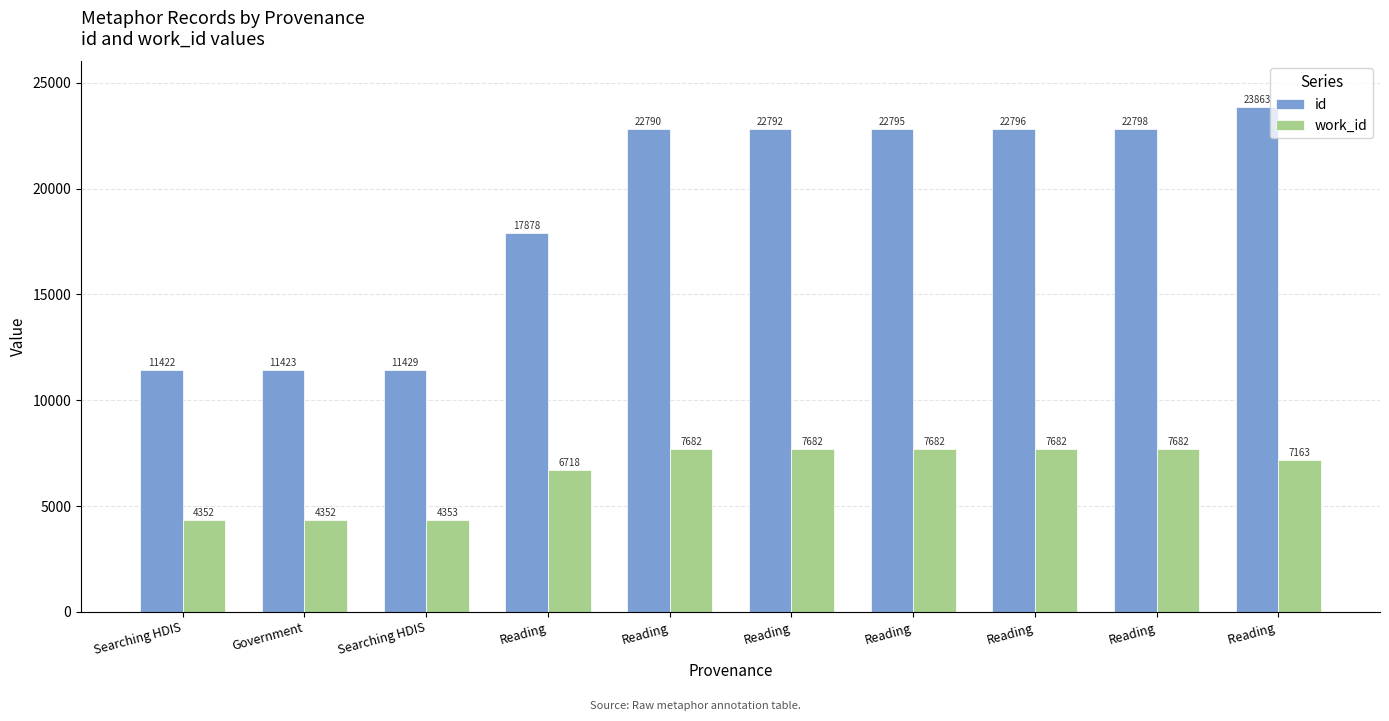

How many values in the work_id series are below 7682?

5